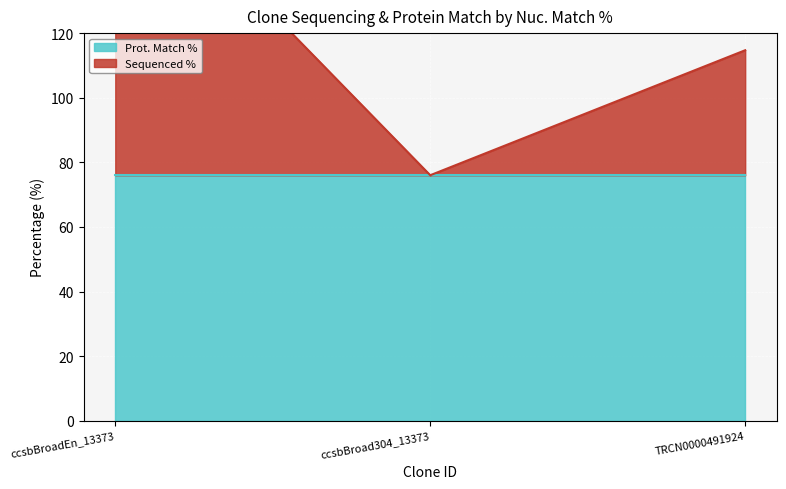

What is the smallest value displayed?

76.0